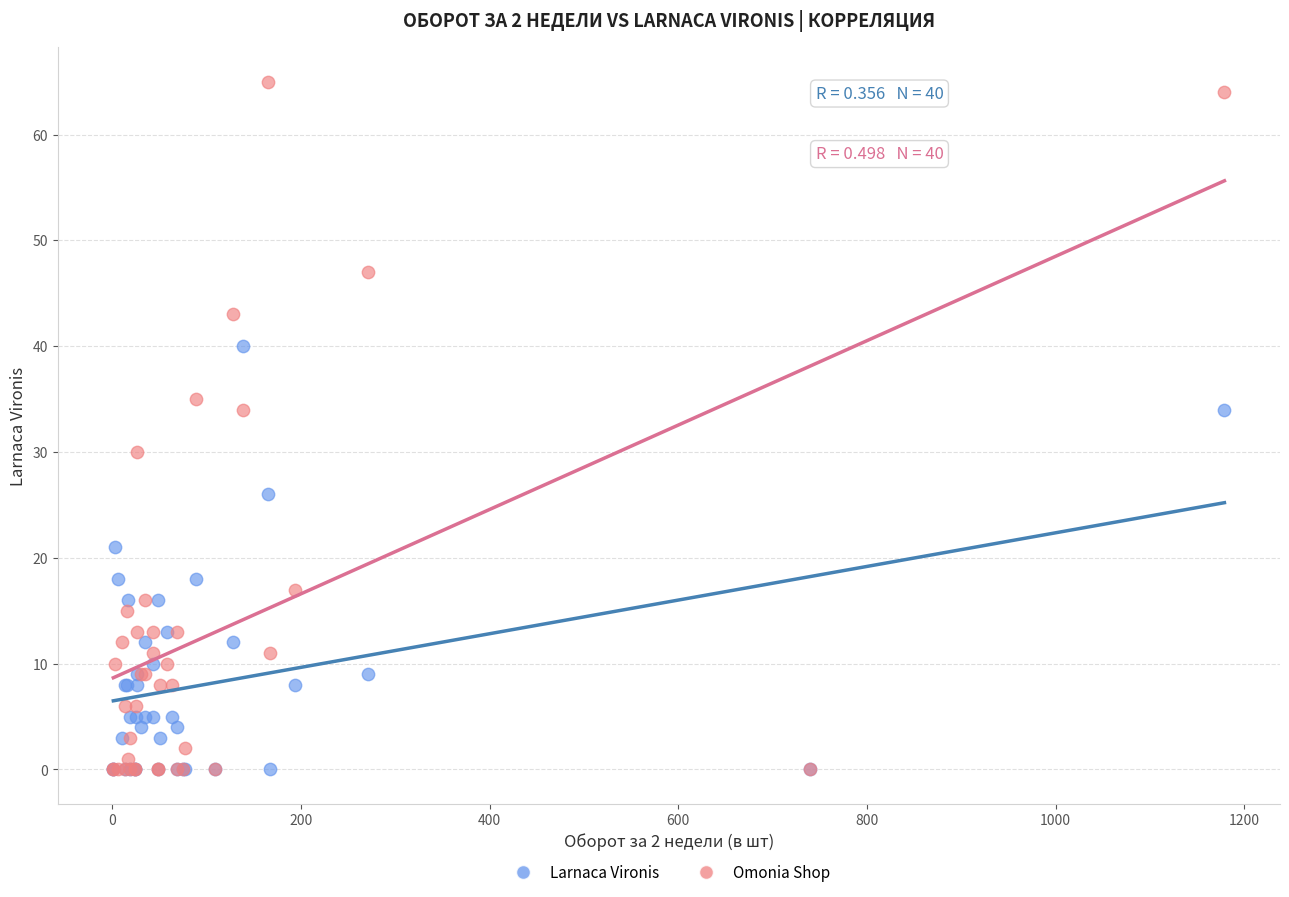

What are all the series names shown in the legend?

Larnaca Vironis, Omonia Shop